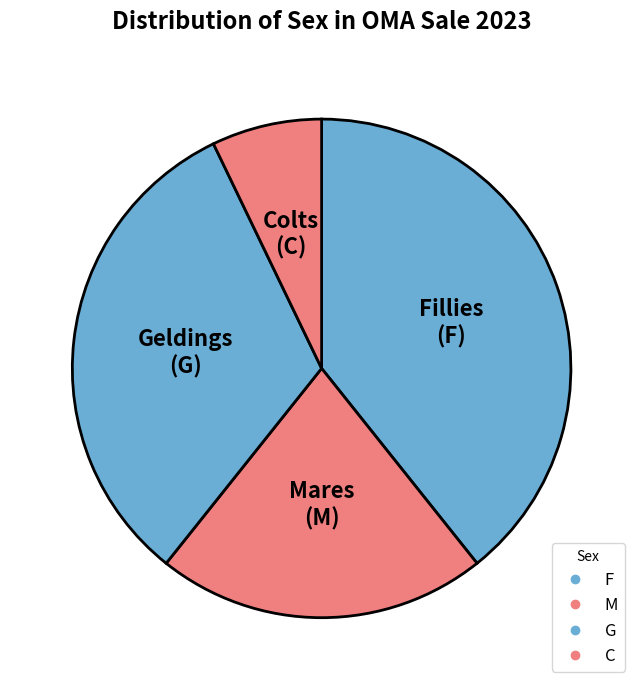

How many slices are in this pie chart?

4